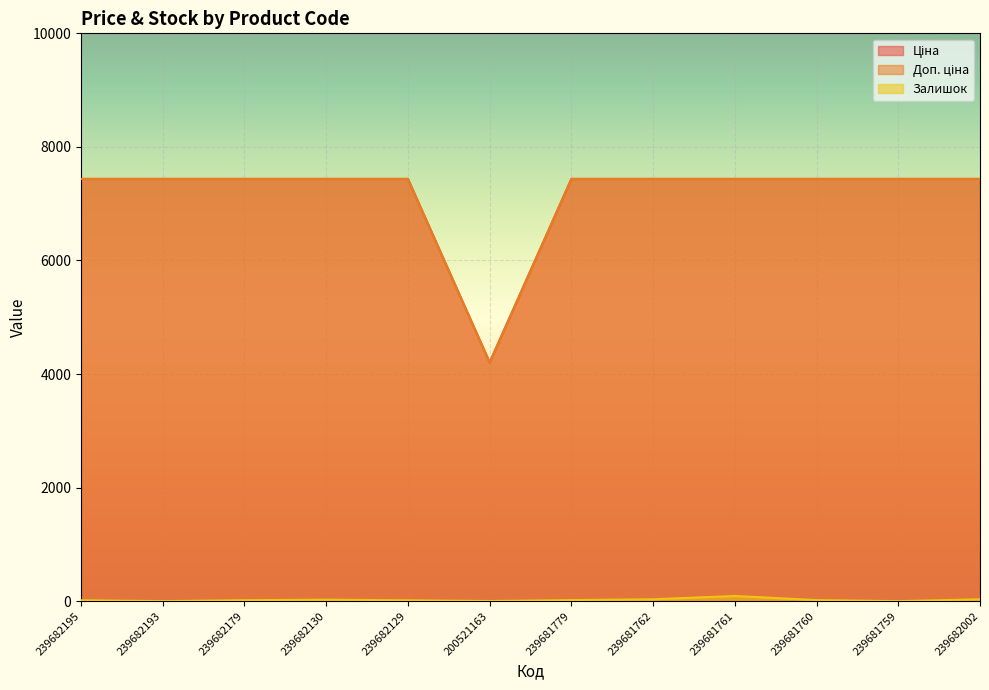

What position from the right is 239681779?

6